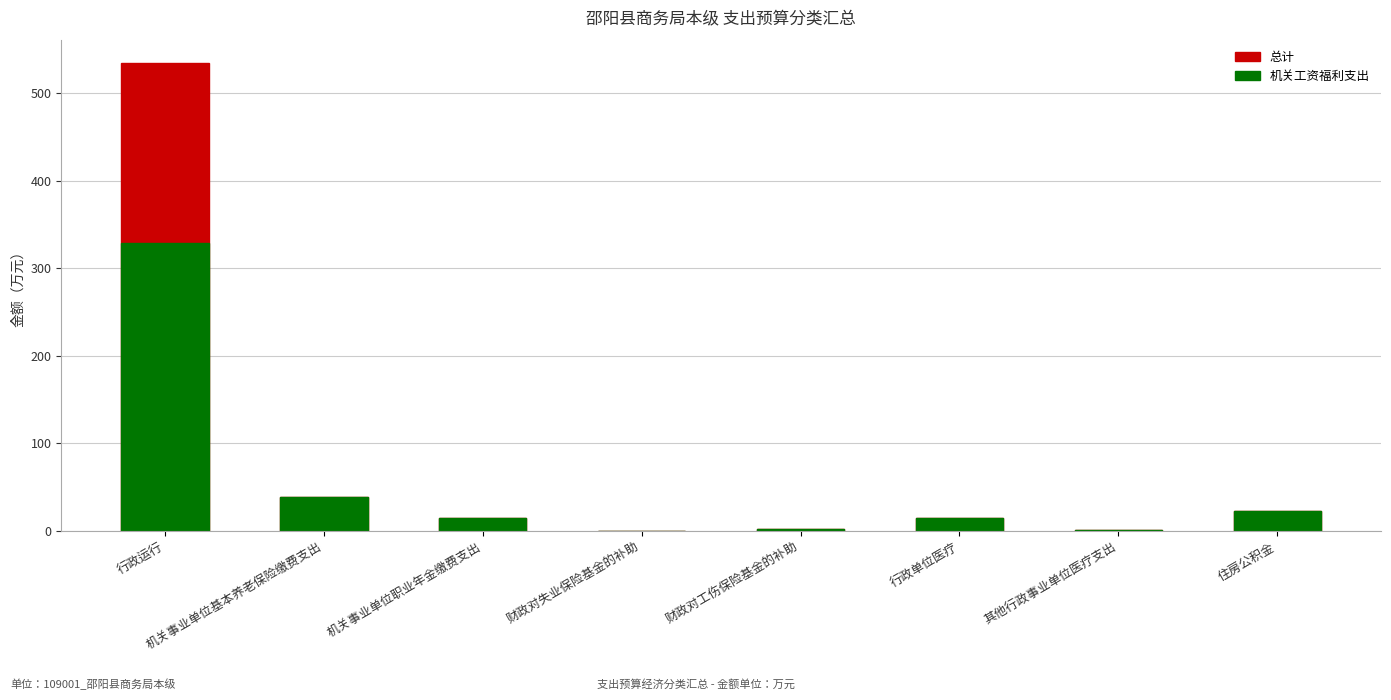

What is the sum of the 总计 values at 机关事业单位基本养老保险缴费支出 and 行政运行?

572.9